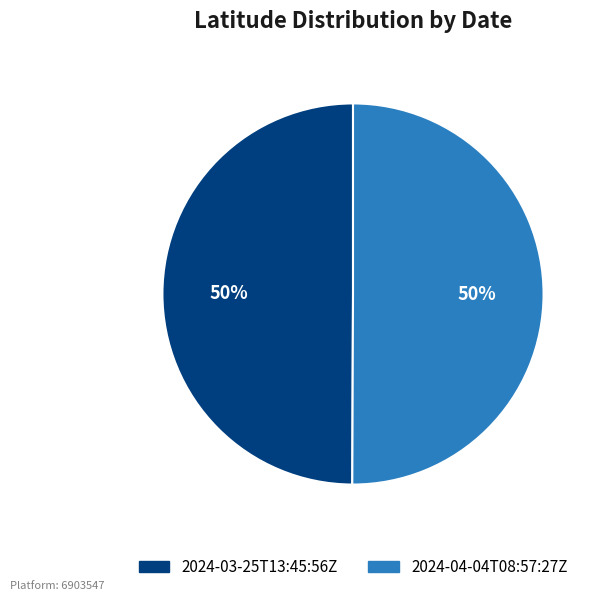

Is it true that 2024-03-25T13:45:56Z is 56% of the pie?

False